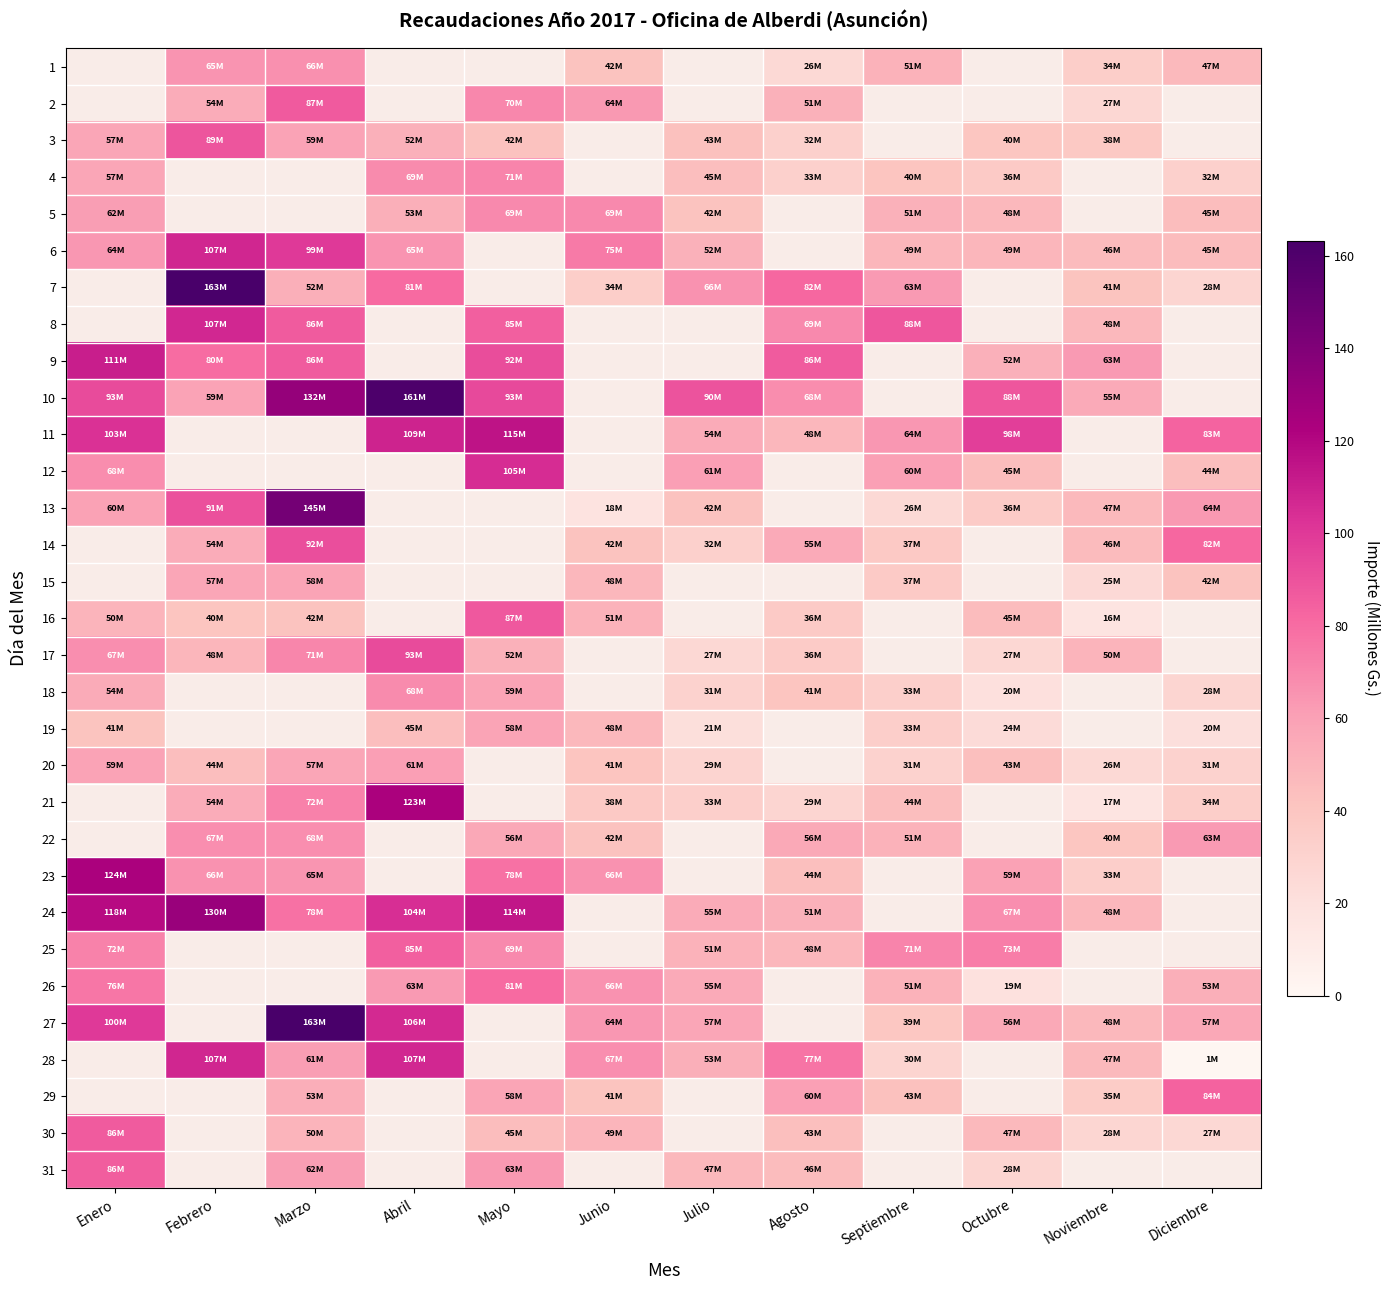

Between Septiembre and Octubre, which series saw the biggest shift?

11